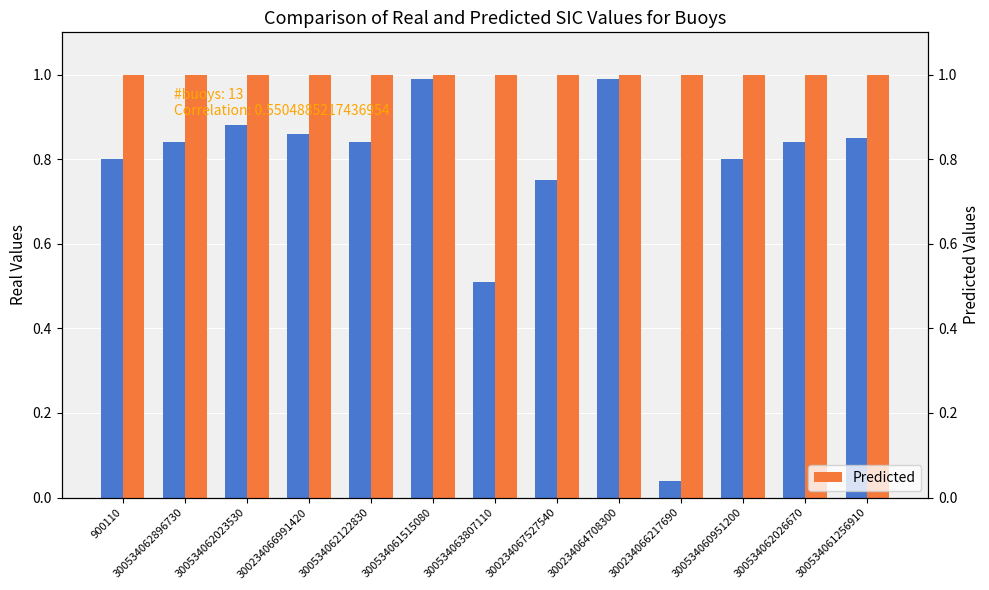

List the series in order of their peak value, lowest first.

Real Values, Predicted